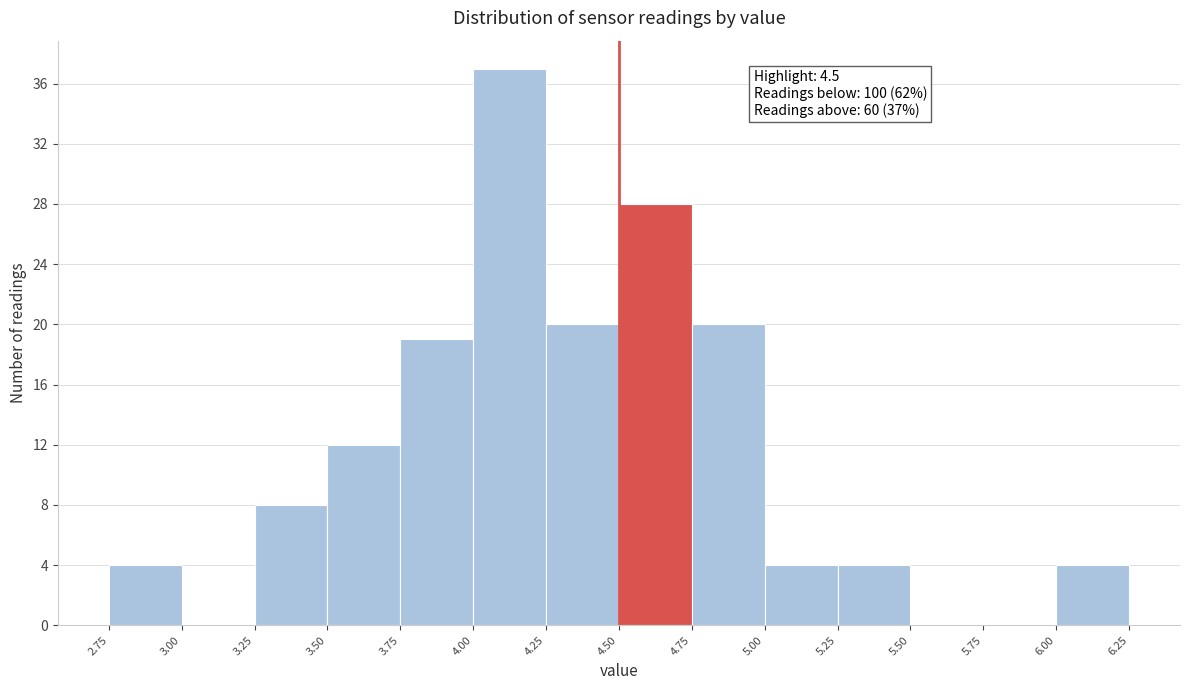

Which range on the x-axis has the tallest bar?

4.00 to 4.25